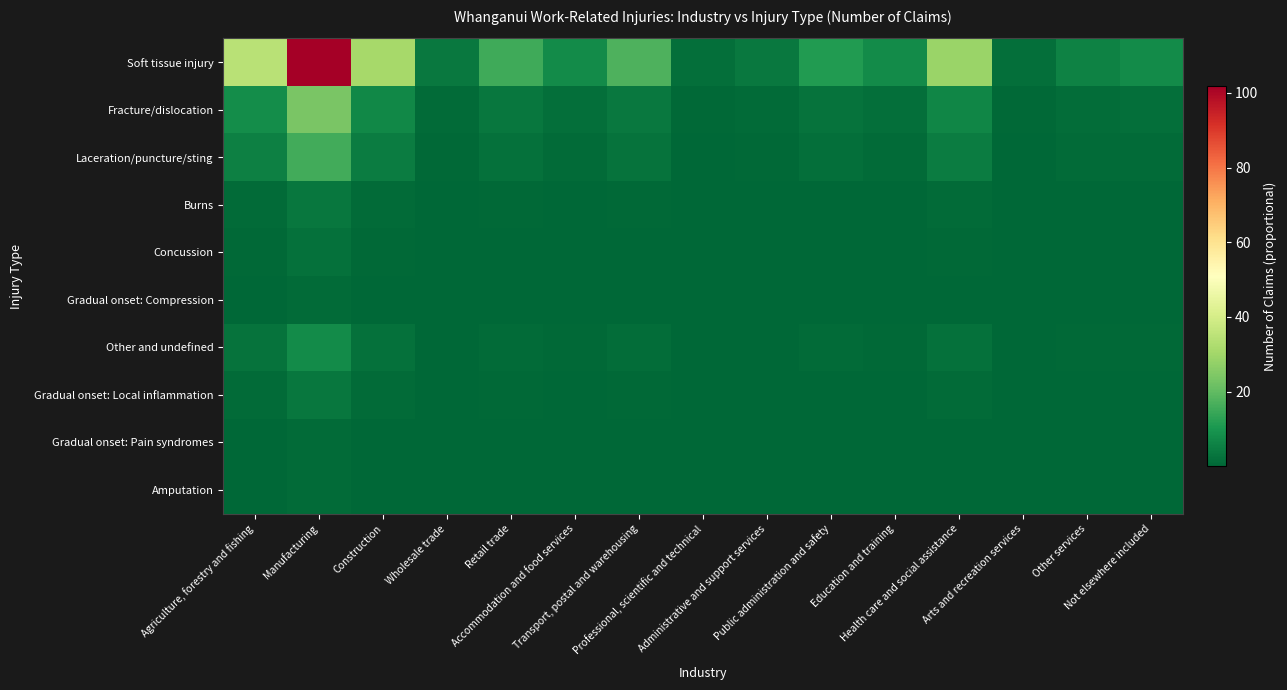

Reading left to right, list all the values displayed in this chart.

Soft tissue injury: Agriculture, forestry and fishing=34.6	Manufacturing=101.9	Construction=30.8	Wholesale trade=3.8	Retail trade=15.4	Accommodation and food services=7.7	Transport, postal and warehousing=17.3	Professional, scientific and technical=1.9	Administrative and support services=3.8	Public administration and safety=11.5	Education and training=7.7	Health care and social assistance=28.8	Arts and recreation services=1.9	Other services=5.8	Not elsewhere included=7.7
Fracture/dislocation: Agriculture, forestry and fishing=8.0	Manufacturing=23.5	Construction=7.1	Wholesale trade=0.9	Retail trade=3.5	Accommodation and food services=1.8	Transport, postal and warehousing=4.0	Professional, scientific and technical=0.4	Administrative and support services=0.9	Public administration and safety=2.7	Education and training=1.8	Health care and social assistance=6.7	Arts and recreation services=0.4	Other services=1.3	Not elsewhere included=1.8
Laceration/puncture/sting: Agriculture, forestry and fishing=5.3	Manufacturing=15.7	Construction=4.7	Wholesale trade=0.6	Retail trade=2.4	Accommodation and food services=1.2	Transport, postal and warehousing=2.7	Professional, scientific and technical=0.3	Administrative and support services=0.6	Public administration and safety=1.8	Education and training=1.2	Health care and social assistance=4.4	Arts and recreation services=0.3	Other services=0.9	Not elsewhere included=1.2
Burns: Agriculture, forestry and fishing=1.1	Manufacturing=3.4	Construction=1.0	Wholesale trade=0.1	Retail trade=0.5	Accommodation and food services=0.3	Transport, postal and warehousing=0.6	Professional, scientific and technical=0.1	Administrative and support services=0.1	Public administration and safety=0.4	Education and training=0.3	Health care and social assistance=1.0	Arts and recreation services=0.1	Other services=0.2	Not elsewhere included=0.3
Concussion: Agriculture, forestry and fishing=0.8	Manufacturing=2.2	Construction=0.7	Wholesale trade=0.1	Retail trade=0.3	Accommodation and food services=0.2	Transport, postal and warehousing=0.4	Professional, scientific and technical=0.0	Administrative and support services=0.1	Public administration and safety=0.3	Education and training=0.2	Health care and social assistance=0.6	Arts and recreation services=0.0	Other services=0.1	Not elsewhere included=0.2
Gradual onset: Compression: Agriculture, forestry and fishing=0.4	Manufacturing=1.1	Construction=0.3	Wholesale trade=0.0	Retail trade=0.2	Accommodation and food services=0.1	Transport, postal and warehousing=0.2	Professional, scientific and technical=0.0	Administrative and support services=0.0	Public administration and safety=0.1	Education and training=0.1	Health care and social assistance=0.3	Arts and recreation services=0.0	Other services=0.1	Not elsewhere included=0.1
Other and undefined: Agriculture, forestry and fishing=2.7	Manufacturing=7.8	Construction=2.4	Wholesale trade=0.3	Retail trade=1.2	Accommodation and food services=0.6	Transport, postal and warehousing=1.3	Professional, scientific and technical=0.1	Administrative and support services=0.3	Public administration and safety=0.9	Education and training=0.6	Health care and social assistance=2.2	Arts and recreation services=0.1	Other services=0.4	Not elsewhere included=0.6
Gradual onset: Local inflammation: Agriculture, forestry and fishing=1.1	Manufacturing=3.4	Construction=1.0	Wholesale trade=0.1	Retail trade=0.5	Accommodation and food services=0.3	Transport, postal and warehousing=0.6	Professional, scientific and technical=0.1	Administrative and support services=0.1	Public administration and safety=0.4	Education and training=0.3	Health care and social assistance=1.0	Arts and recreation services=0.1	Other services=0.2	Not elsewhere included=0.3
Gradual onset: Pain syndromes: Agriculture, forestry and fishing=0.4	Manufacturing=1.1	Construction=0.3	Wholesale trade=0.0	Retail trade=0.2	Accommodation and food services=0.1	Transport, postal and warehousing=0.2	Professional, scientific and technical=0.0	Administrative and support services=0.0	Public administration and safety=0.1	Education and training=0.1	Health care and social assistance=0.3	Arts and recreation services=0.0	Other services=0.1	Not elsewhere included=0.1
Amputation: Agriculture, forestry and fishing=0.4	Manufacturing=1.1	Construction=0.3	Wholesale trade=0.0	Retail trade=0.2	Accommodation and food services=0.1	Transport, postal and warehousing=0.2	Professional, scientific and technical=0.0	Administrative and support services=0.0	Public administration and safety=0.1	Education and training=0.1	Health care and social assistance=0.3	Arts and recreation services=0.0	Other services=0.1	Not elsewhere included=0.1